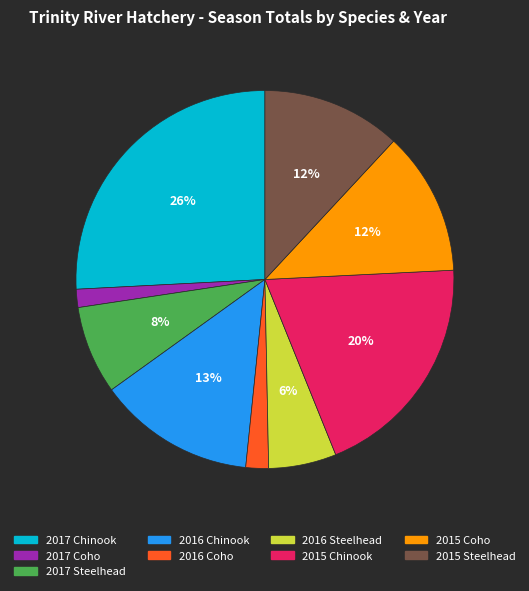

Count the number of slices in the pie.

9